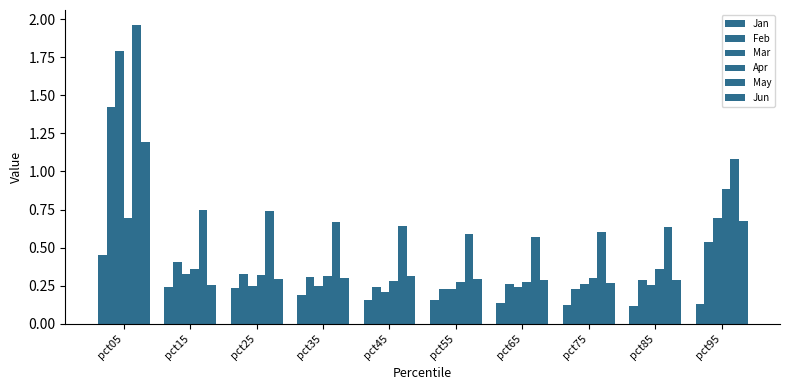

The Feb series shows 0.3 at pct35. True or false?

True